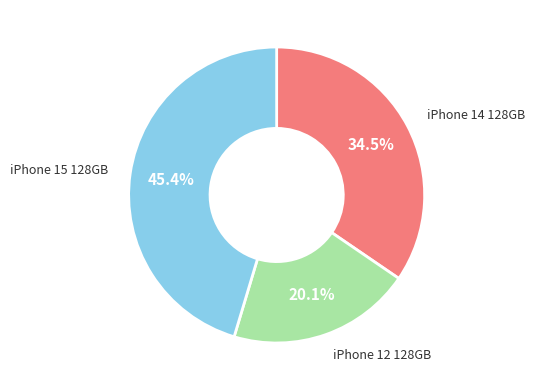

How many slices are in this pie chart?

3